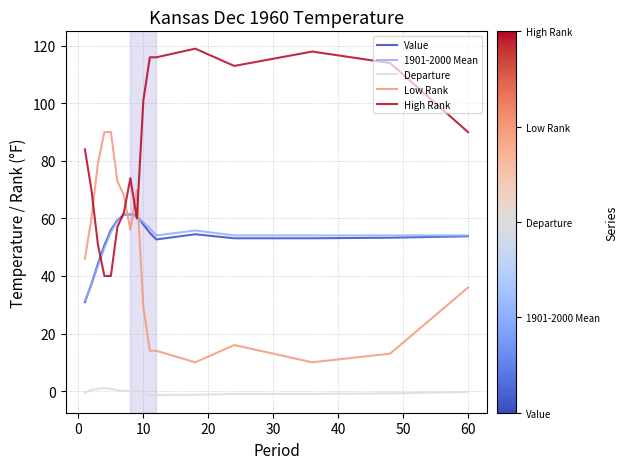

True or false: Value and Departure intersect in this chart.

False